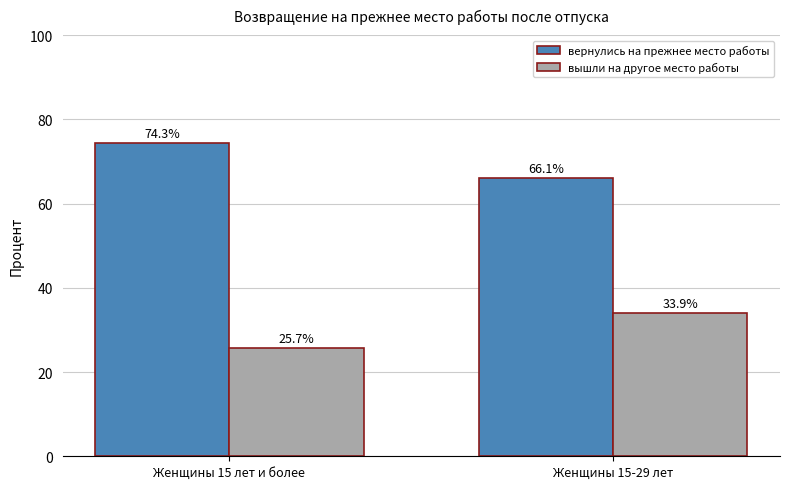

What is the difference between the вернулись на прежнее место работы values at Женщины 15 лет и более and Женщины 15-29 лет?

8.2